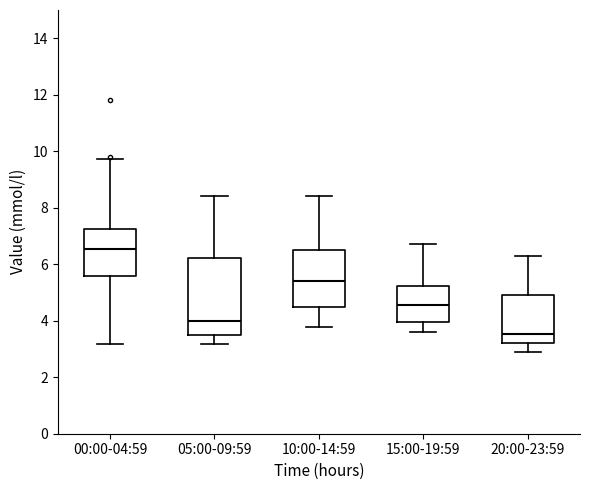

Which box has the lowest median line?

20:00-23:59